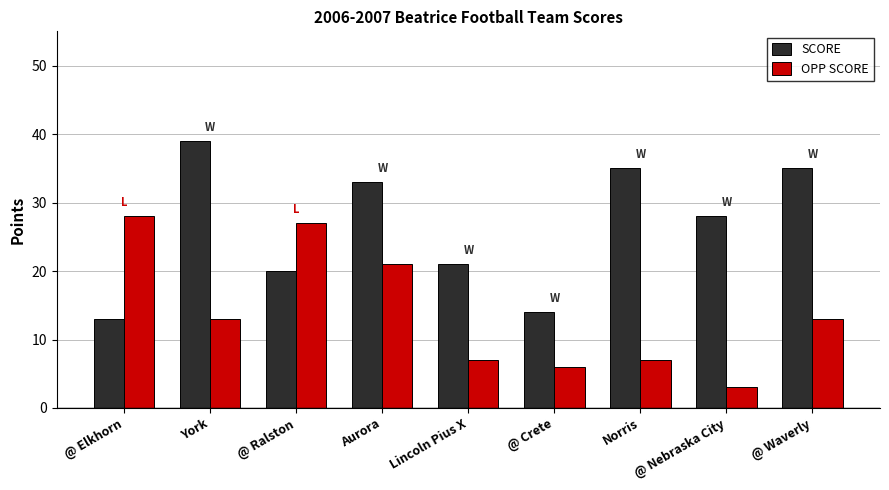

How many values in the OPP SCORE series are below 13?

4